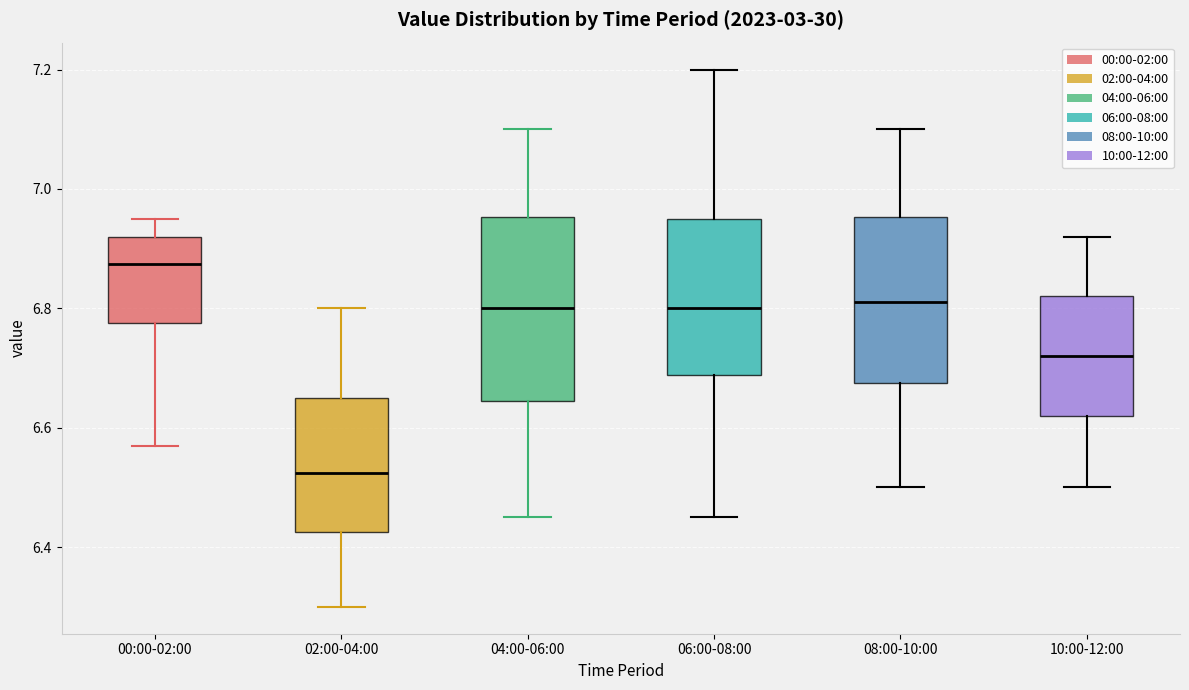

Which box's median line is the lowest?

02:00-04:00